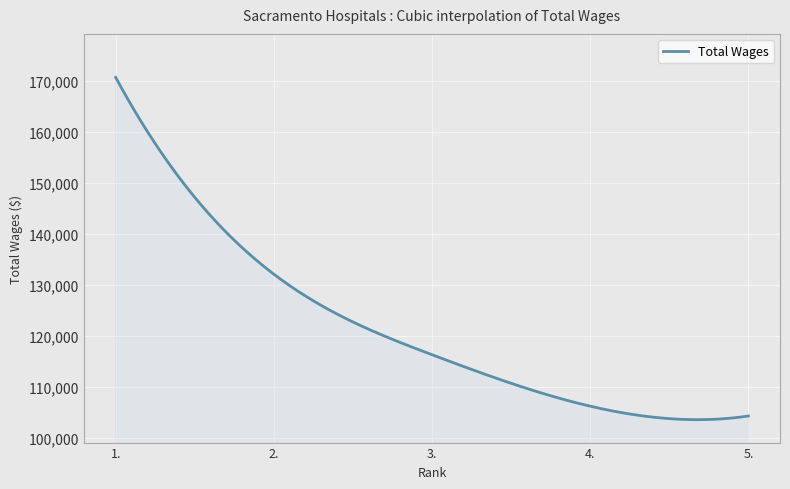

Does the chart have visible grid lines?

Yes